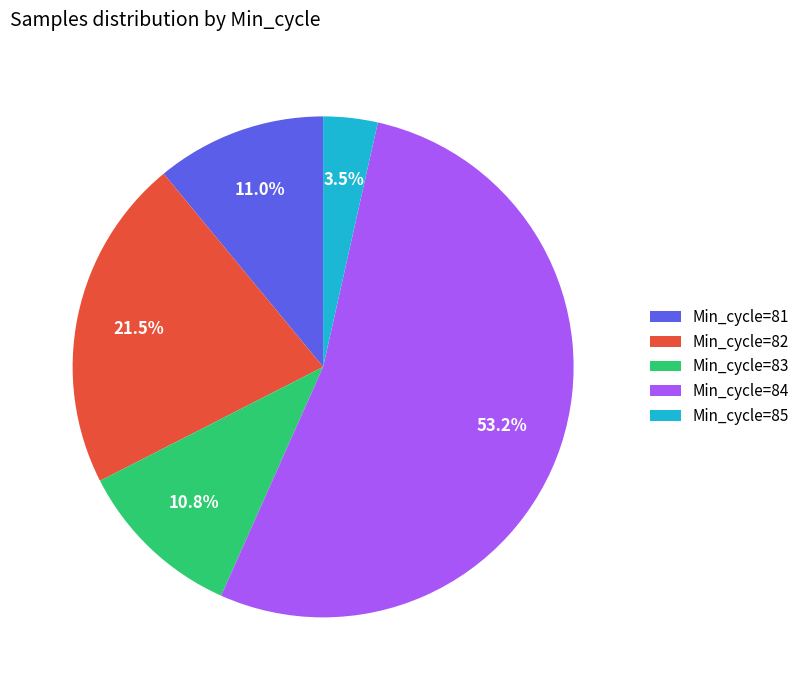

Is the sum of Min_cycle=81 and Min_cycle=85 greater than half?

No